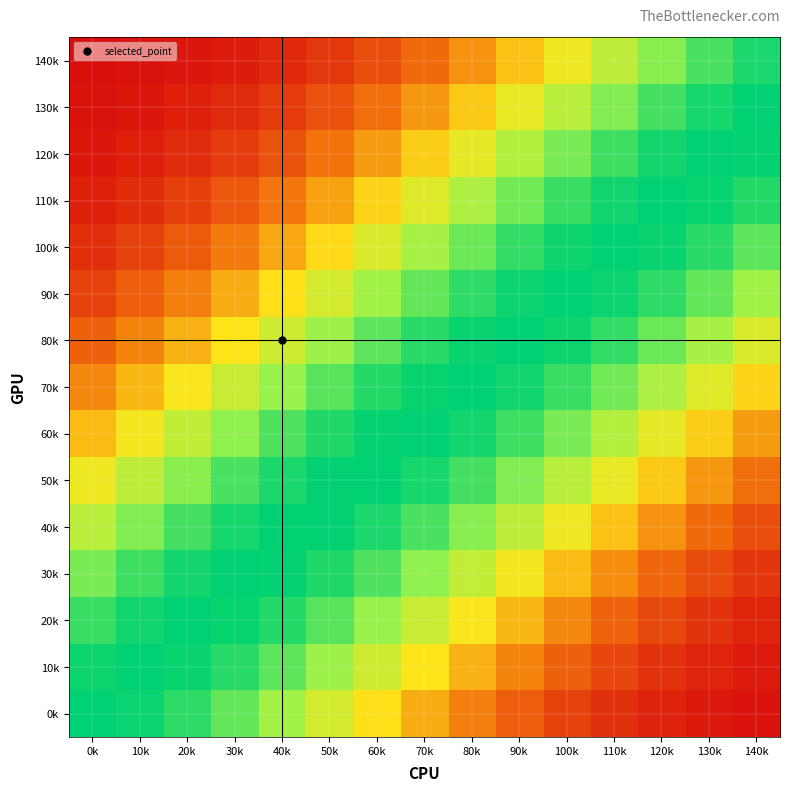

At which category does the chart reach its minimum across all series?

0k